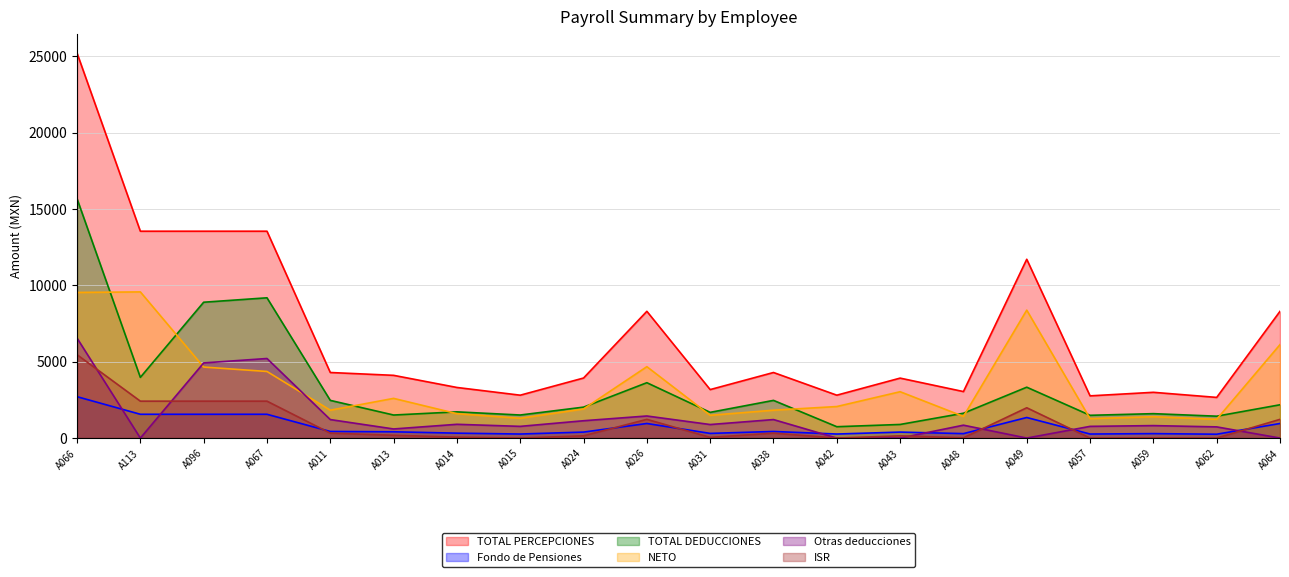

Does the chart have visible grid lines?

Yes